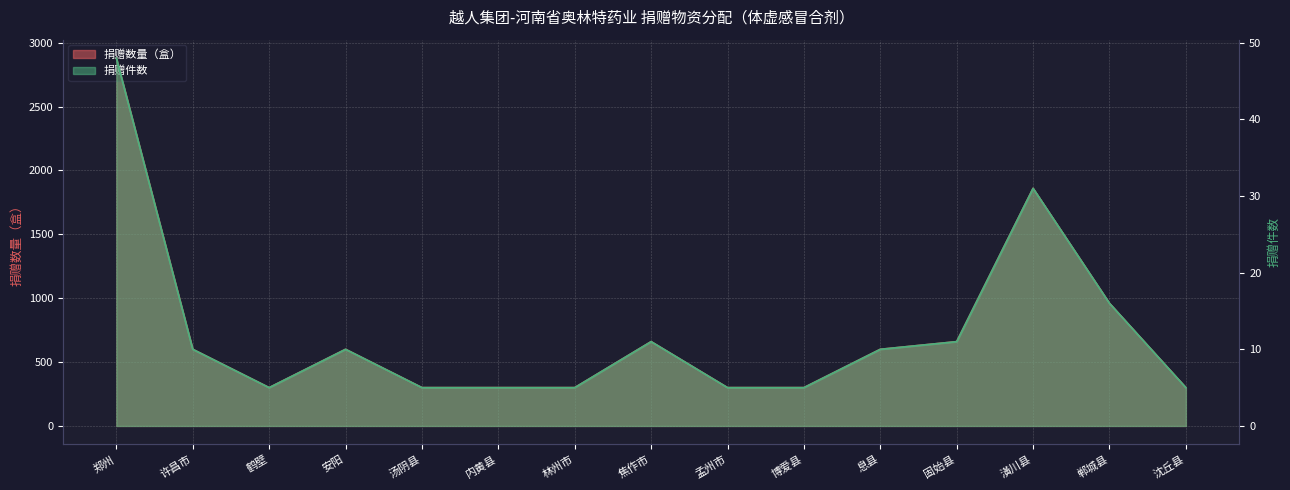

Which series has the largest total across all categories?

捐赠件数